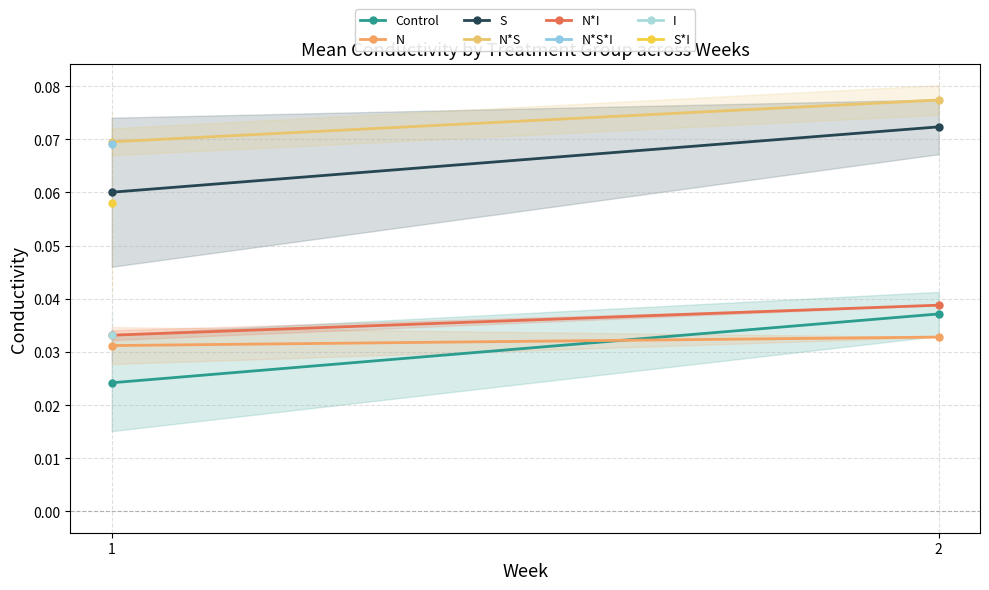

What is the sum of the Control values at 2 and 1?

0.1